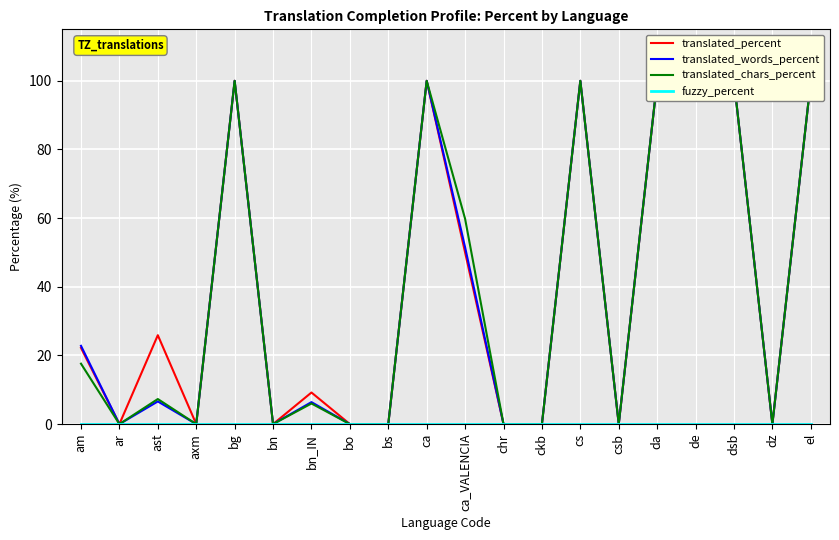

The value of fuzzy_percent at dz is 0.0. True or false?

True